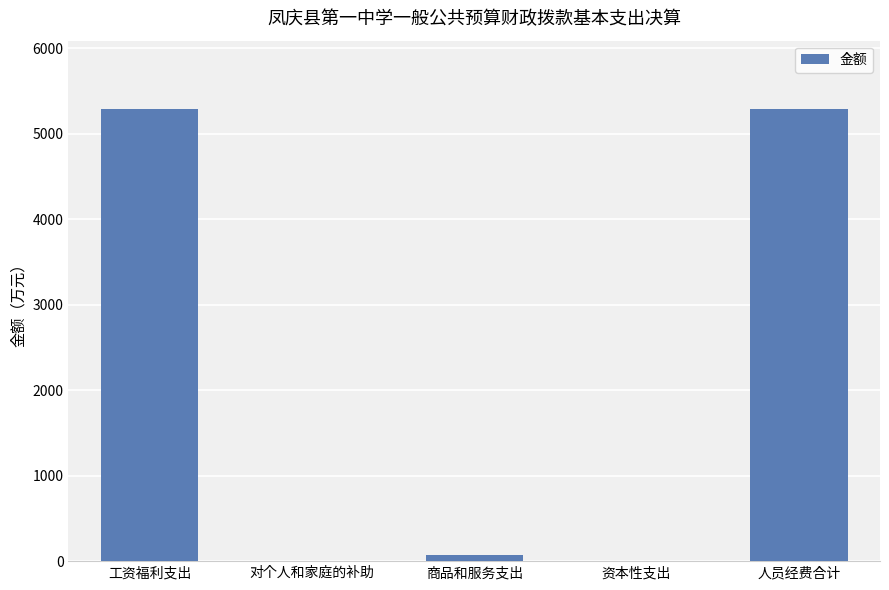

Are the bars horizontal?

No